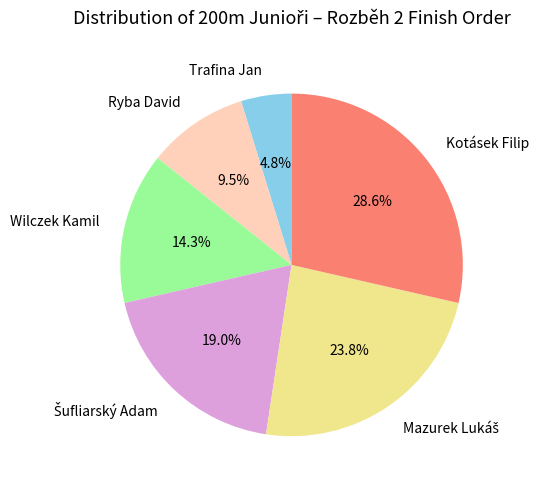

Which has a higher value, Trafina Jan or Kotásek Filip?

Kotásek Filip